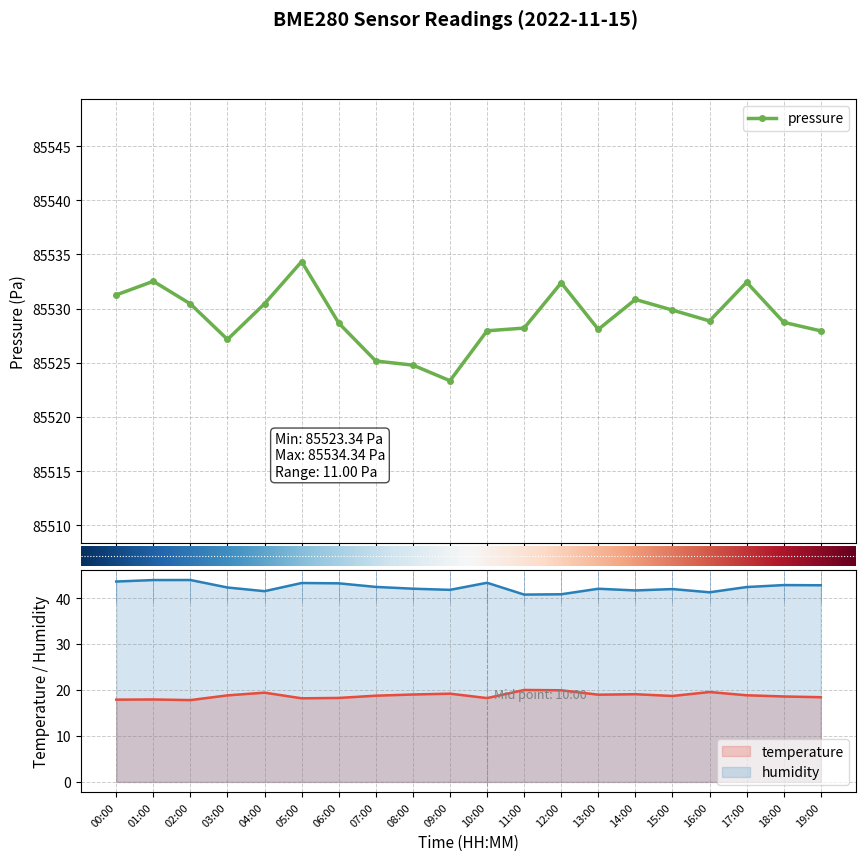

Read the pressure value at 18:00.

85528.7